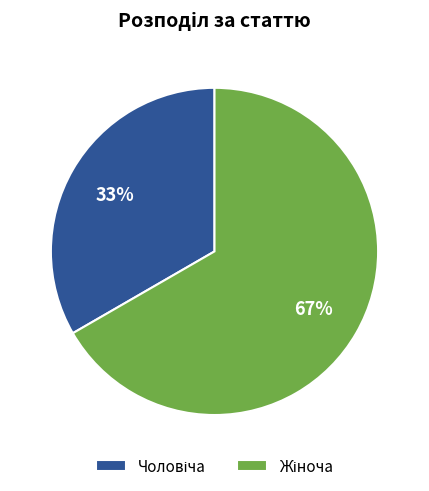

To the nearest percent, what is the average slice percentage?

50%